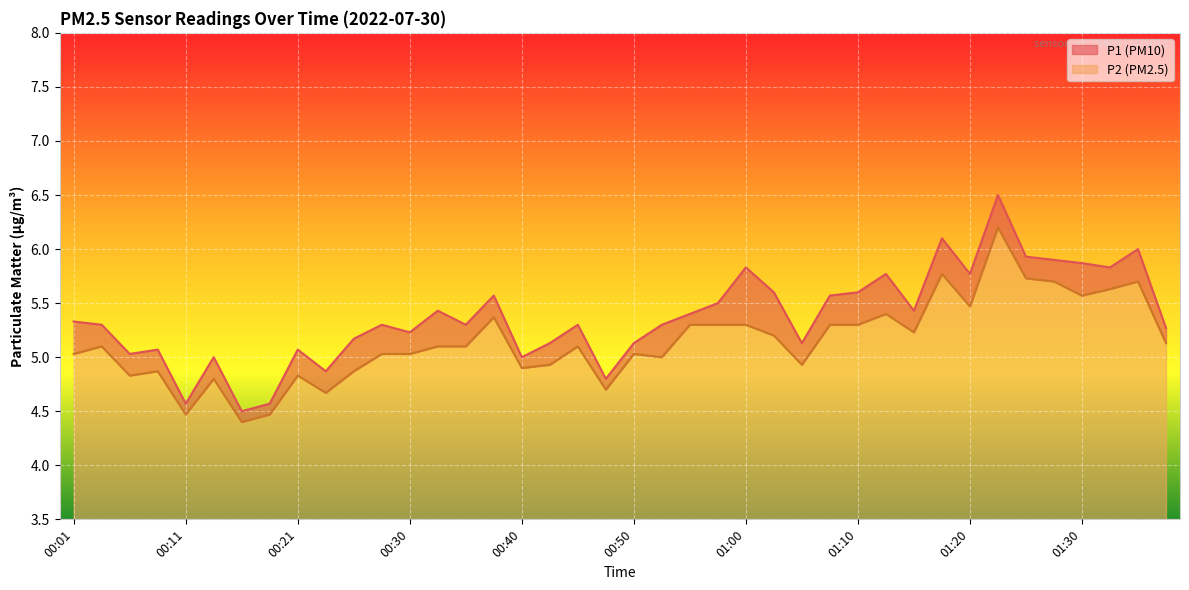

At which label does P2 first exceed 5?

00:01